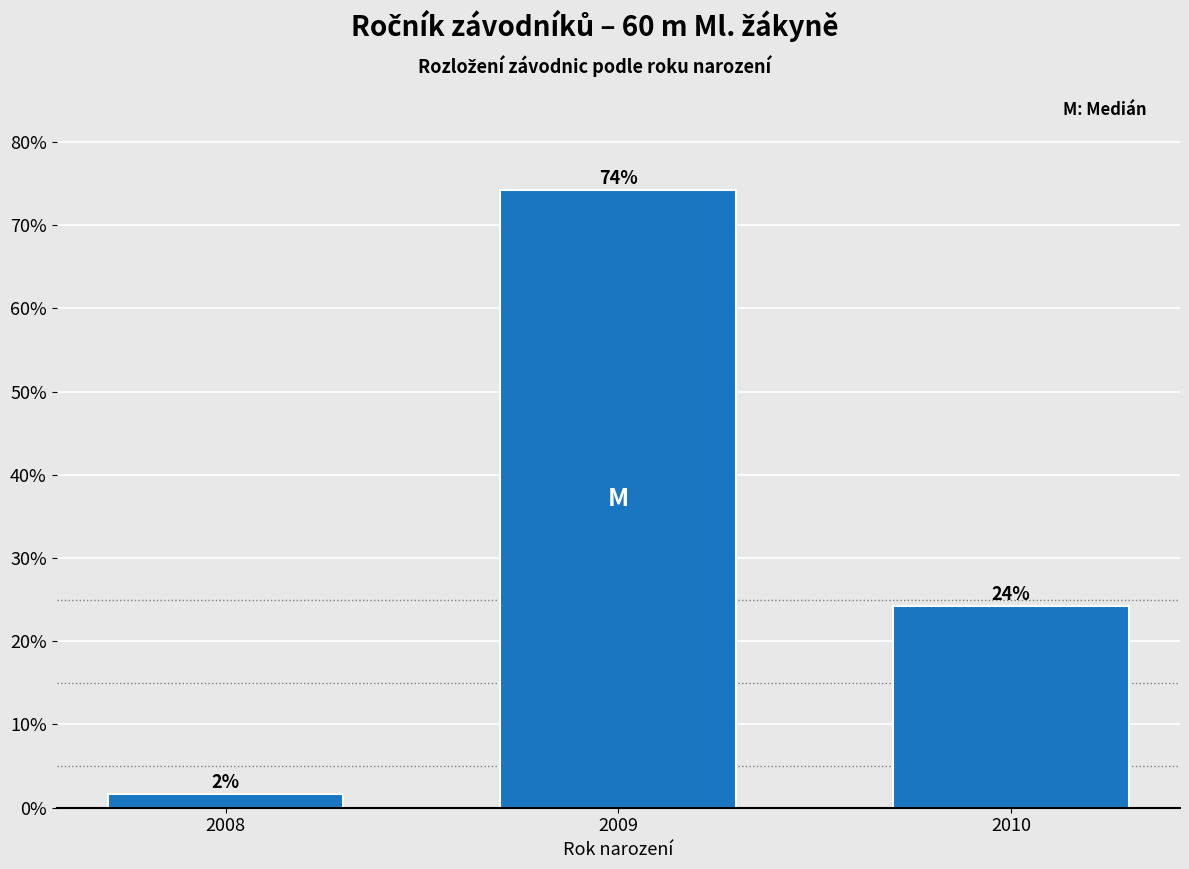

Does the chart contain any negative values?

No